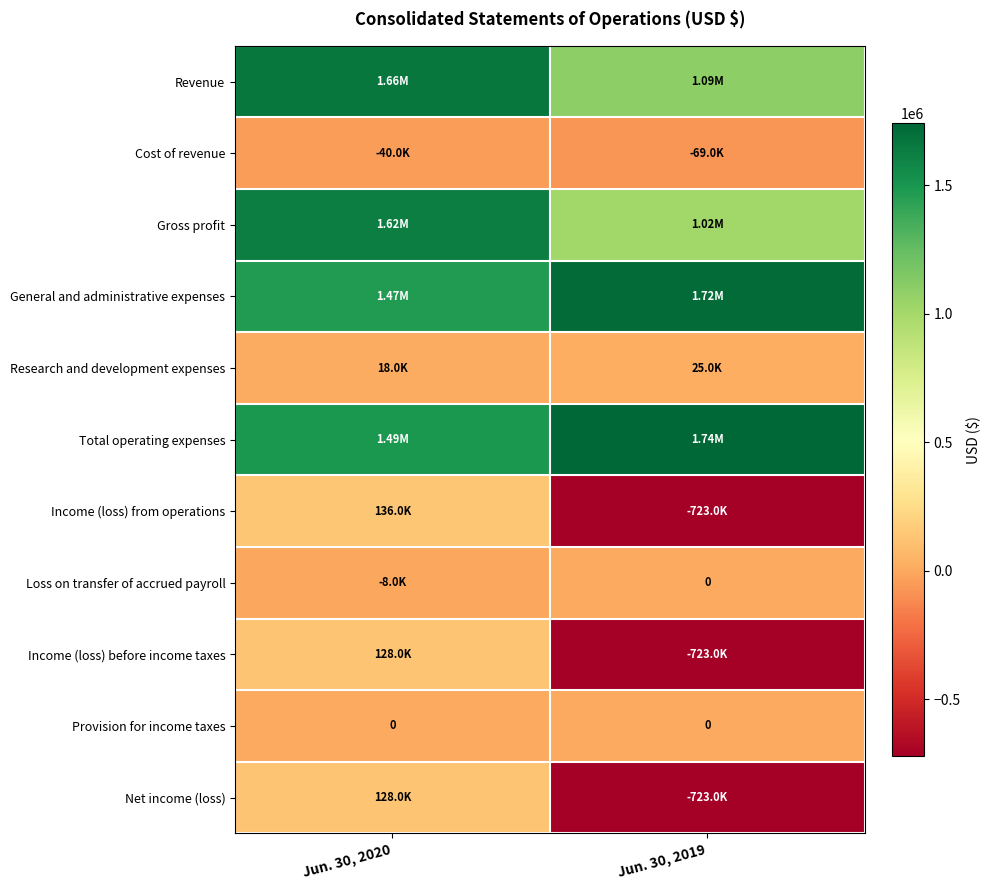

True or false: Loss on transfer of accrued payroll has a value of -8000 at Jun. 30, 2020.

True